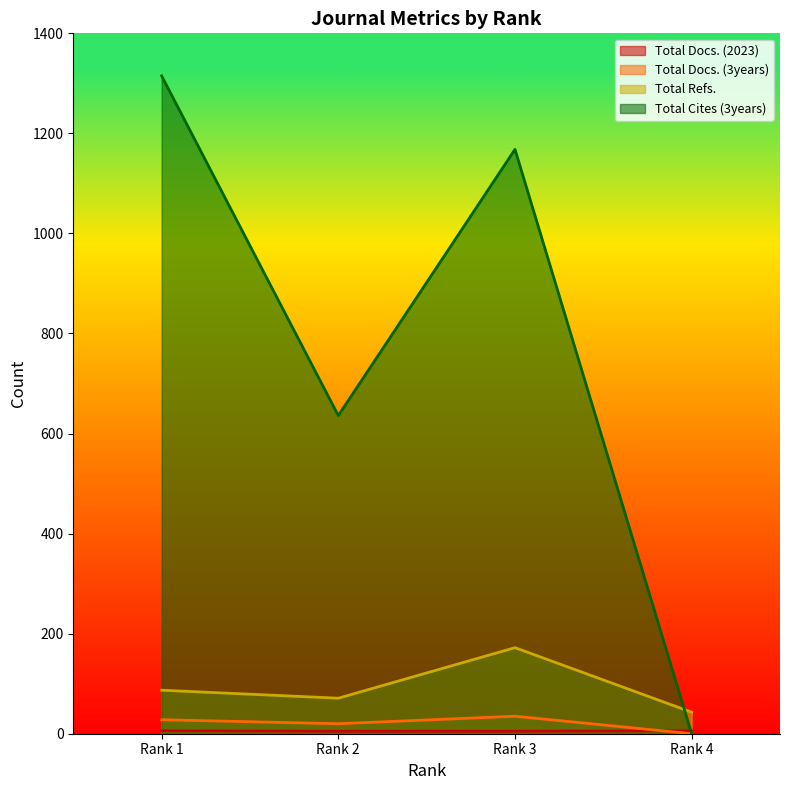

How many values in the Total Cites (3years) series exceed 1168?

1